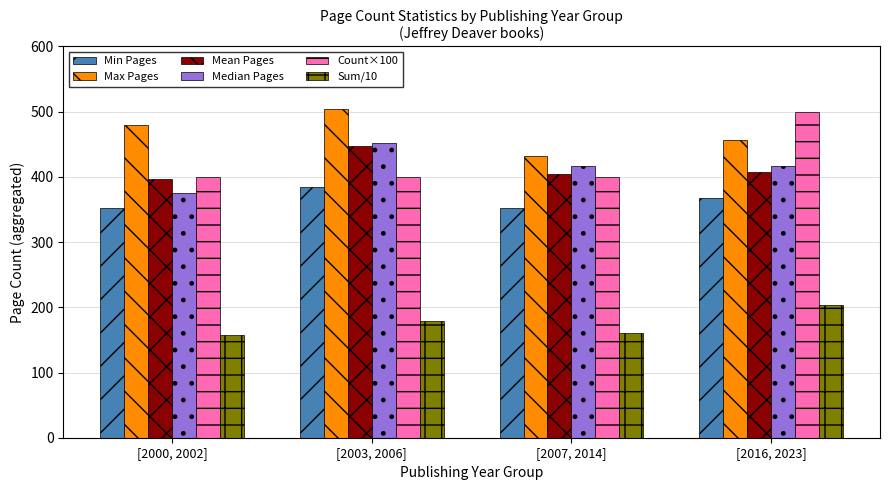

Does the chart contain stacked bars?

No